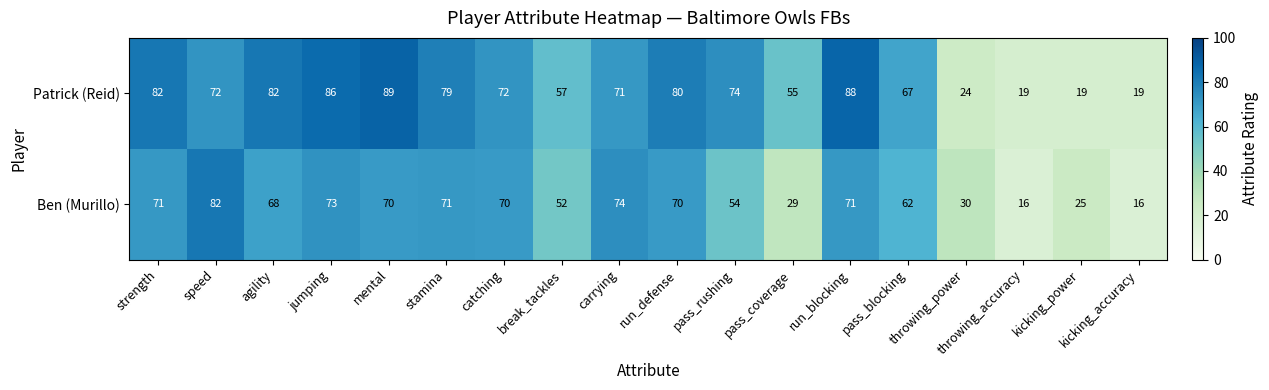

What is the difference between the maximum and minimum values in the Ben (Murillo) series?

66